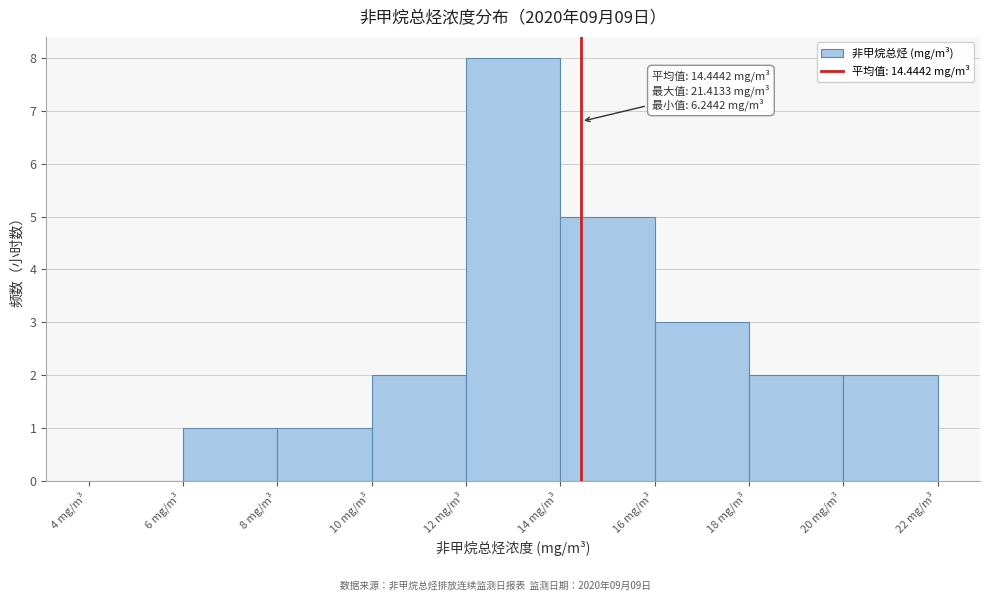

Over which range of the x-axis is the bar tallest?

12 to 14